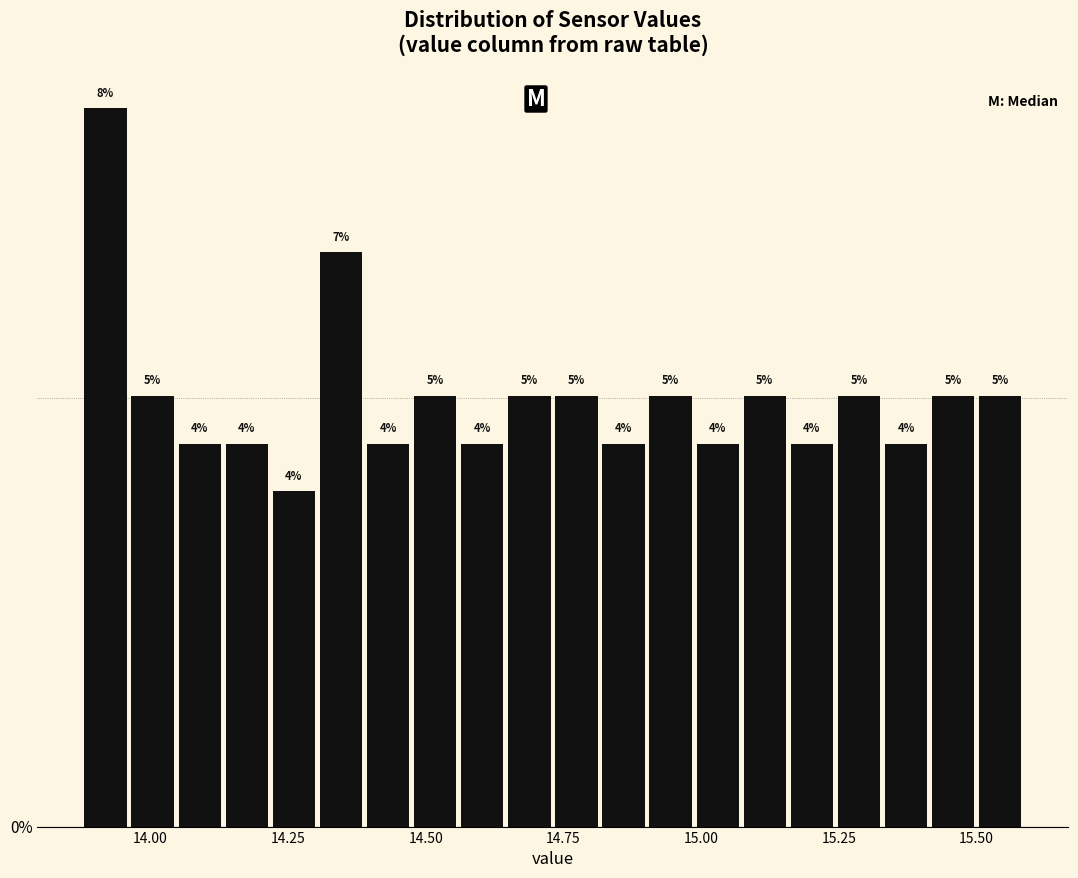

Read against the x-axis, roughly where is the centre of the tallest bar?

13.90